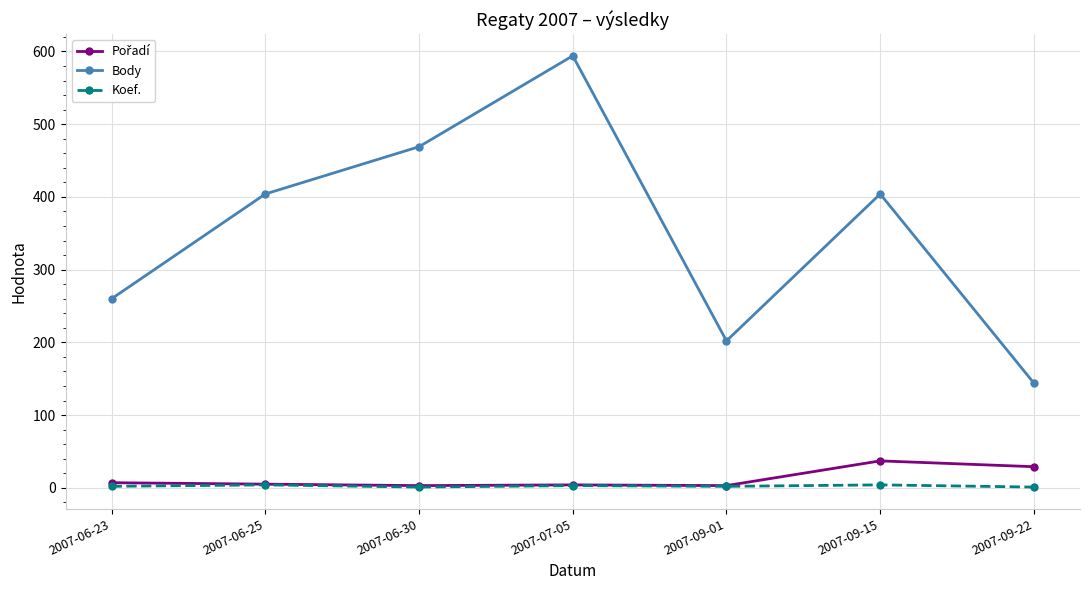

What is the greatest value displayed?

594